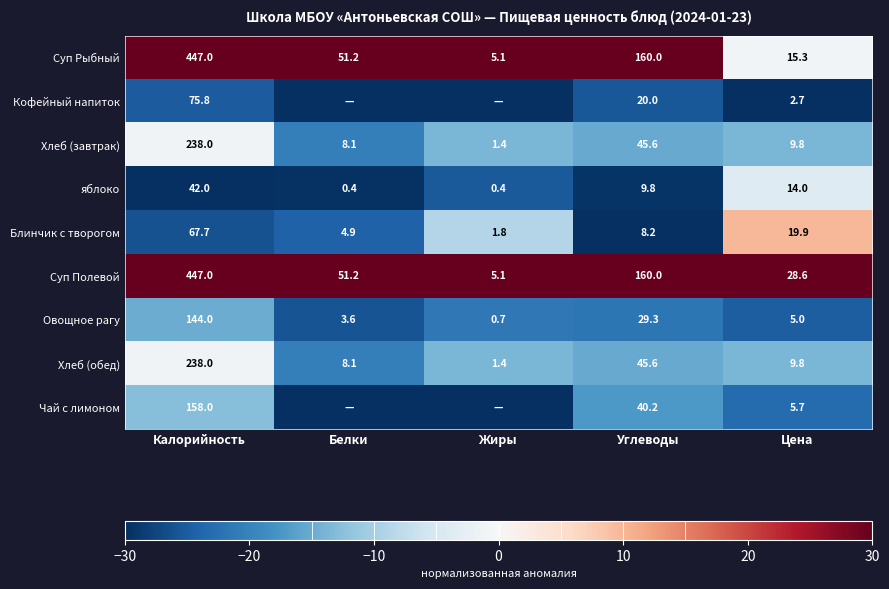

How many data points does each series have?

5